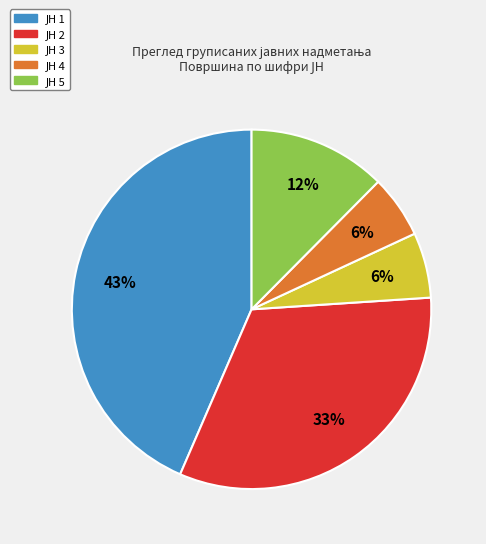

Is there a majority slice in this chart?

No